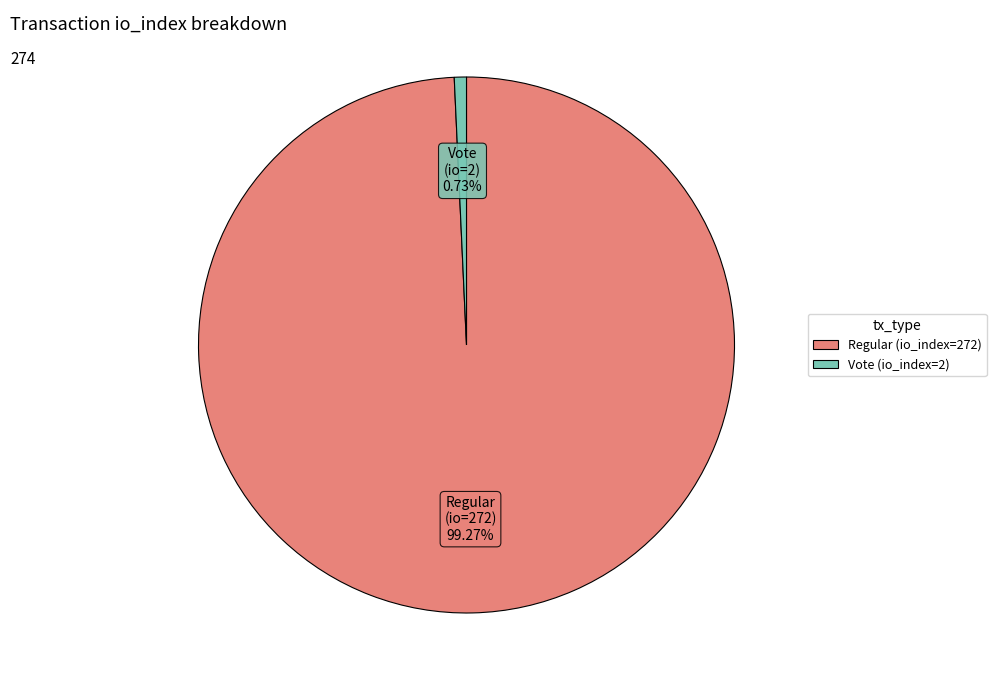

To the nearest percent, what is the average slice percentage?

50%